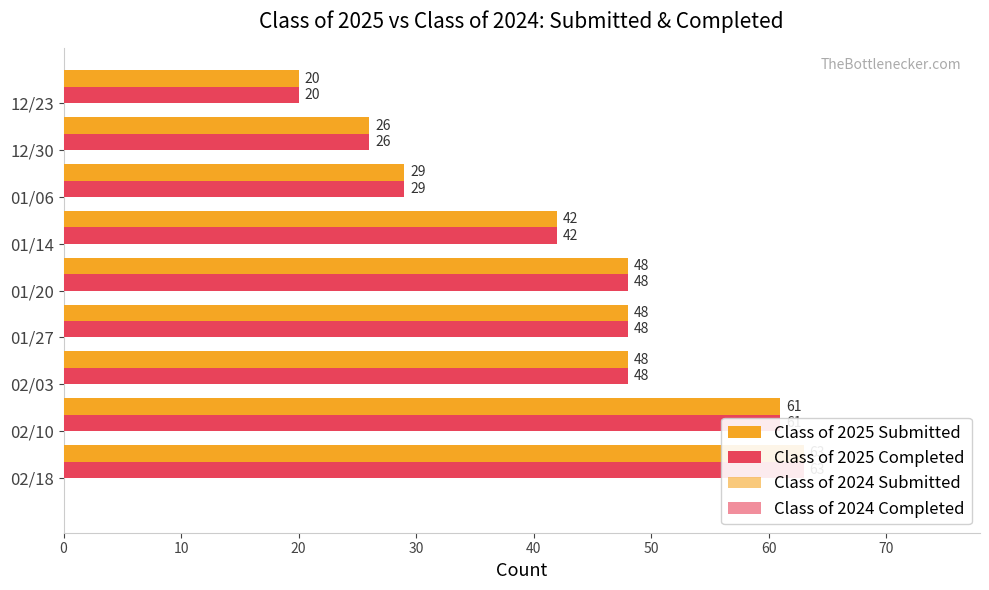

What is the value of the Class of 2025 Submitted bar at the 1st from the left?

63.0